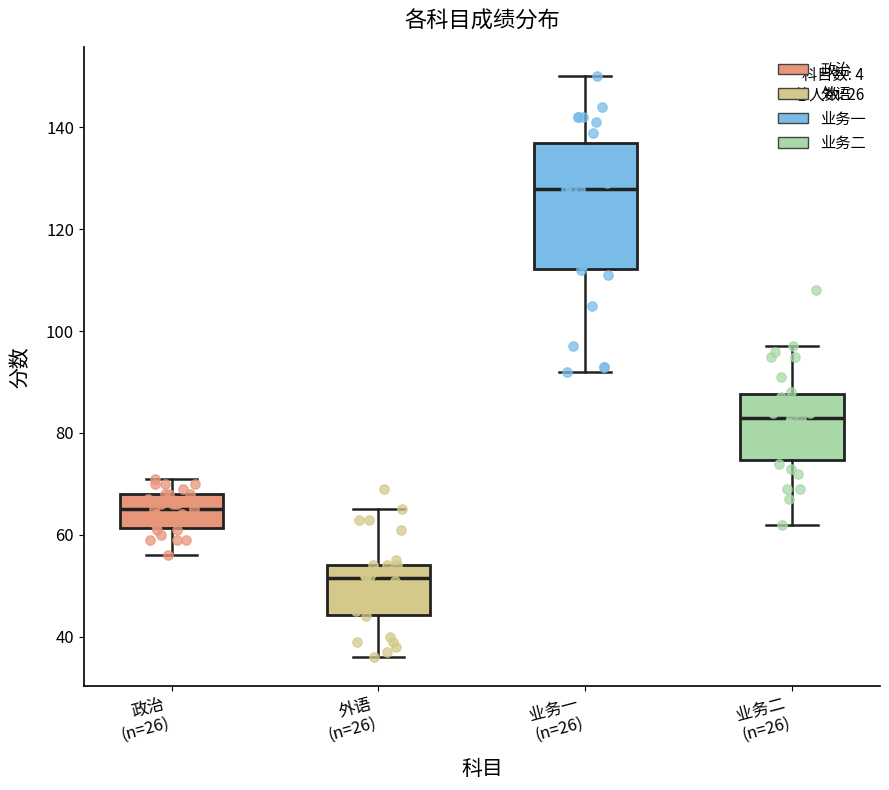

Reading left to right, transcribe this box plot: for each box, give where its median line is, the range the box spans, and where its two whiskers end, as read against the y-axis. The values are not printed on the chart, so give them approximately, as read against the axis.

政治 (n=26): median 66, box 62 to 68, whiskers 56 to 72
外语 (n=26): median 52, box 44 to 54, whiskers 36 to 66
业务一 (n=26): median 128, box 112 to 138, whiskers 92 to 150
业务二 (n=26): median 84, box 74 to 88, whiskers 62 to 98